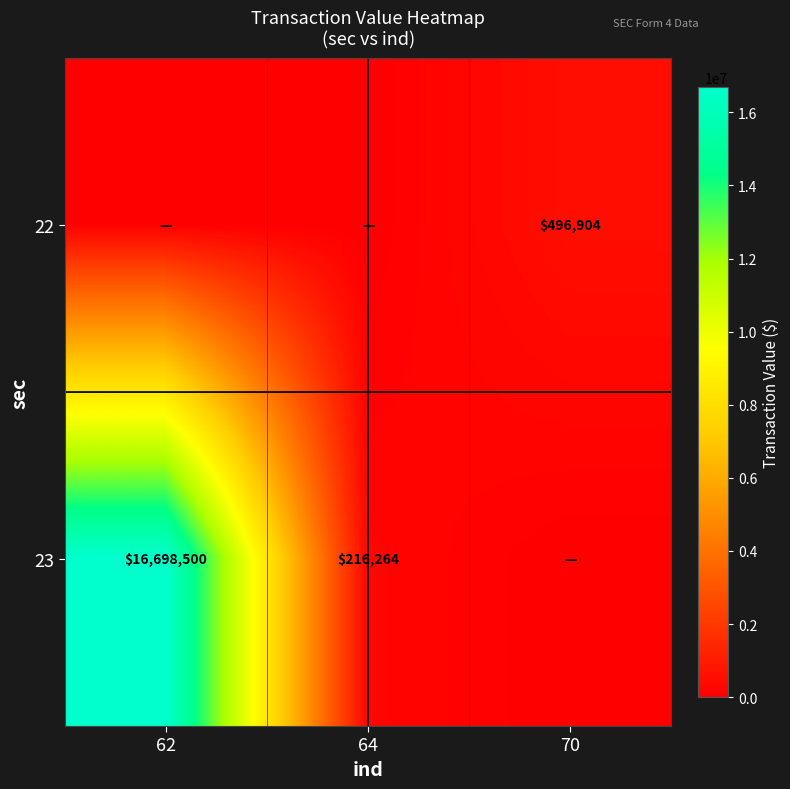

Is the value of 22 at 70 greater than the value of 23 at 62?

No